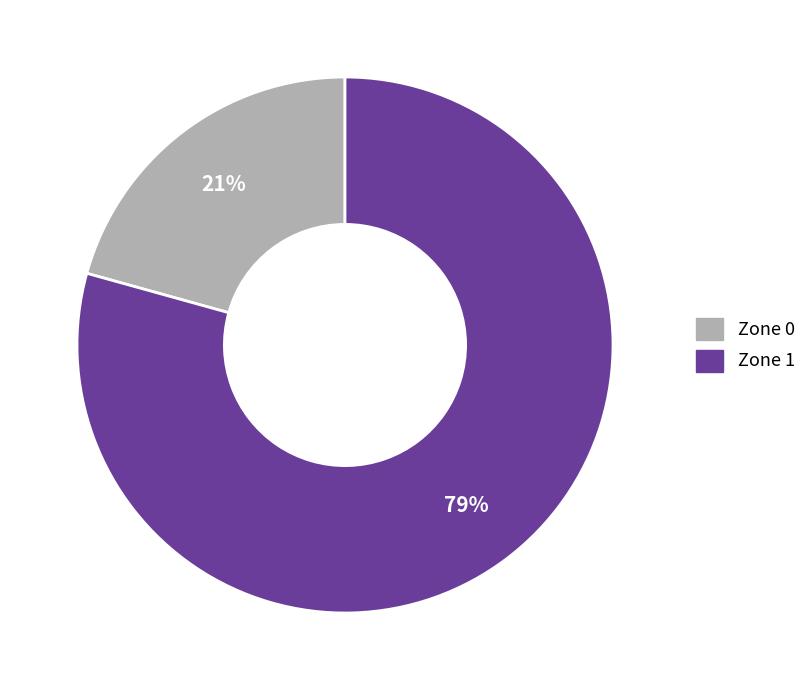

Combined, do Zone 0 and Zone 1 account for over 50%?

Yes